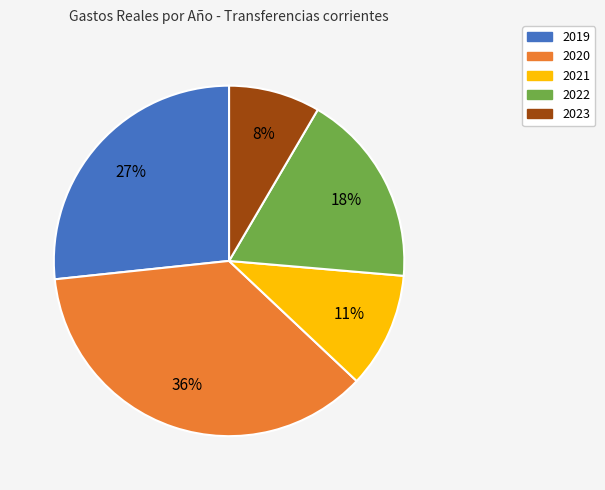

Which category has the biggest portion of the pie?

2020